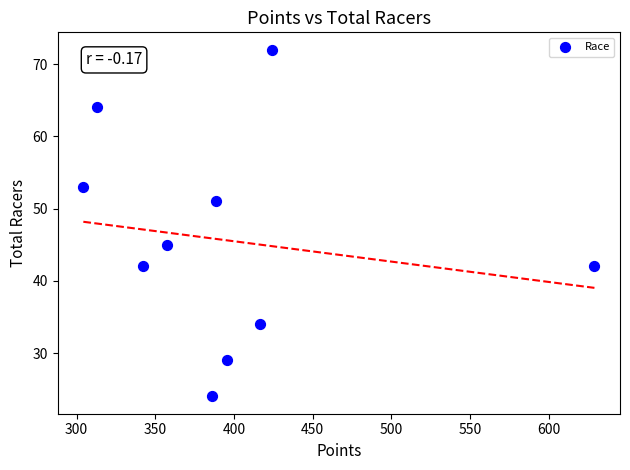

What is the average Y value?

46